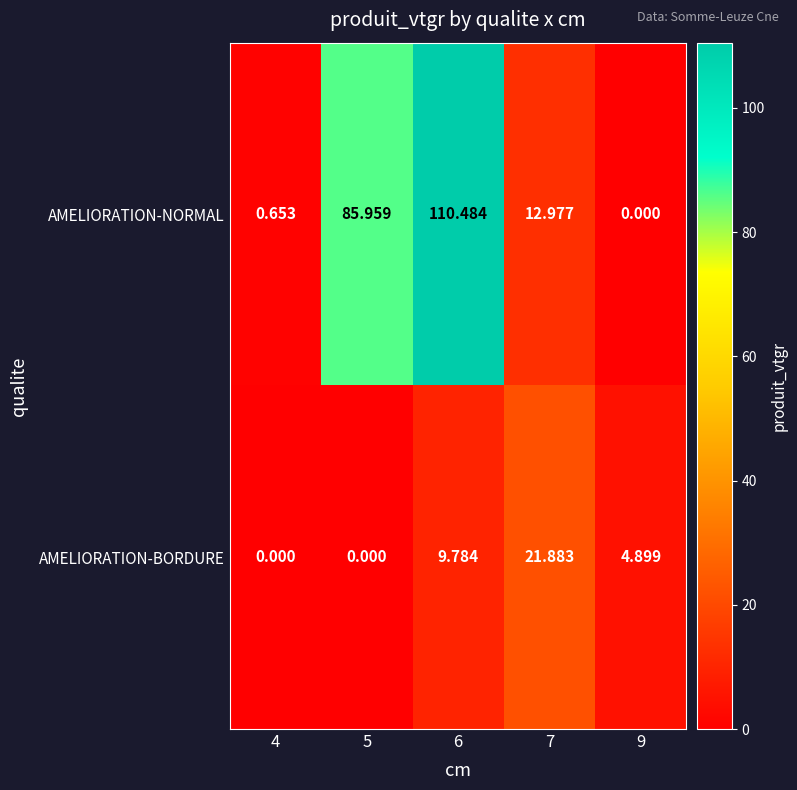

How many data points in AMELIORATION-NORMAL are above 12?

3